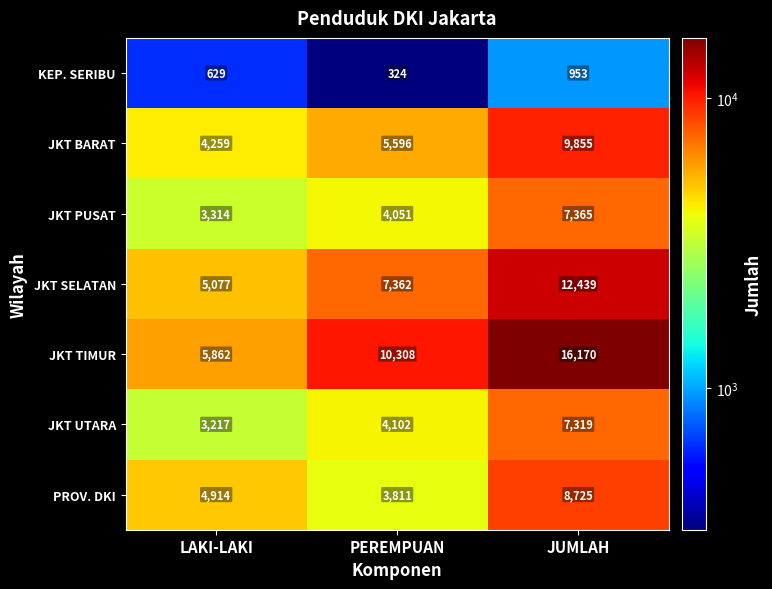

How many KEP. SERIBU values are between 324 and 953?

3